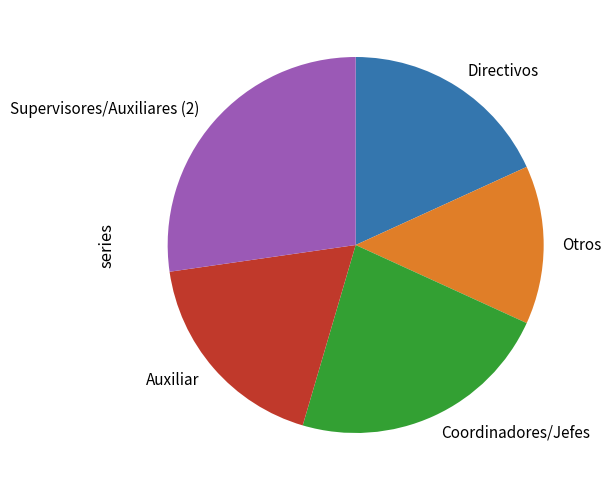

Combined, do Otros and Auxiliar account for over 50%?

No